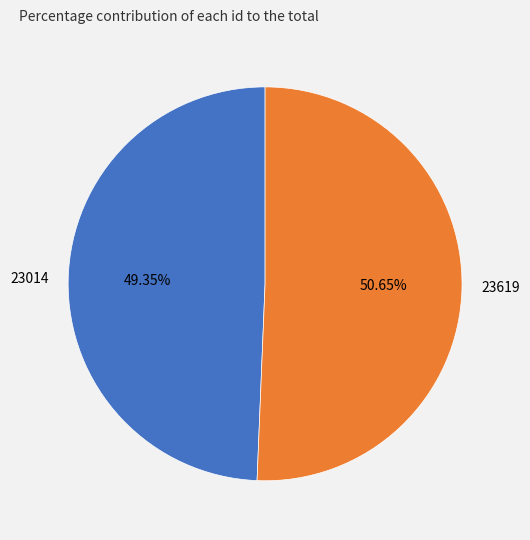

How many segments does this pie chart have?

2